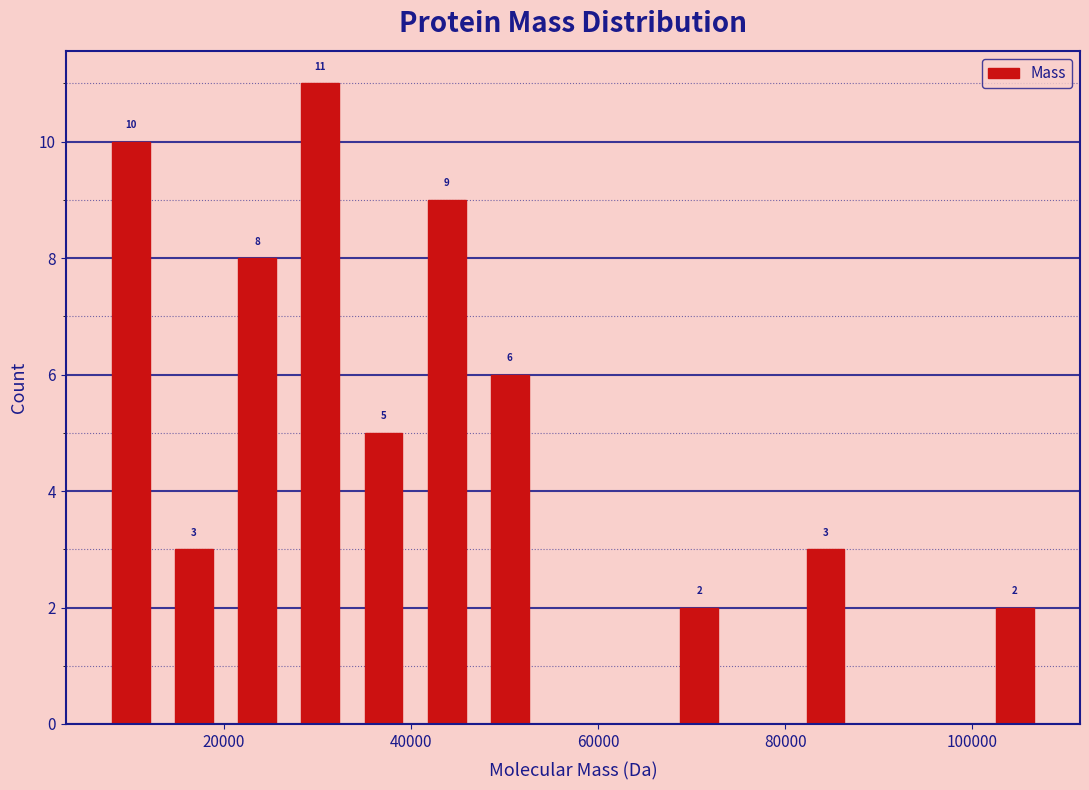

Around what value on the x-axis is the tallest bar? Give the approximate position of its centre, as read against the axis.

30000